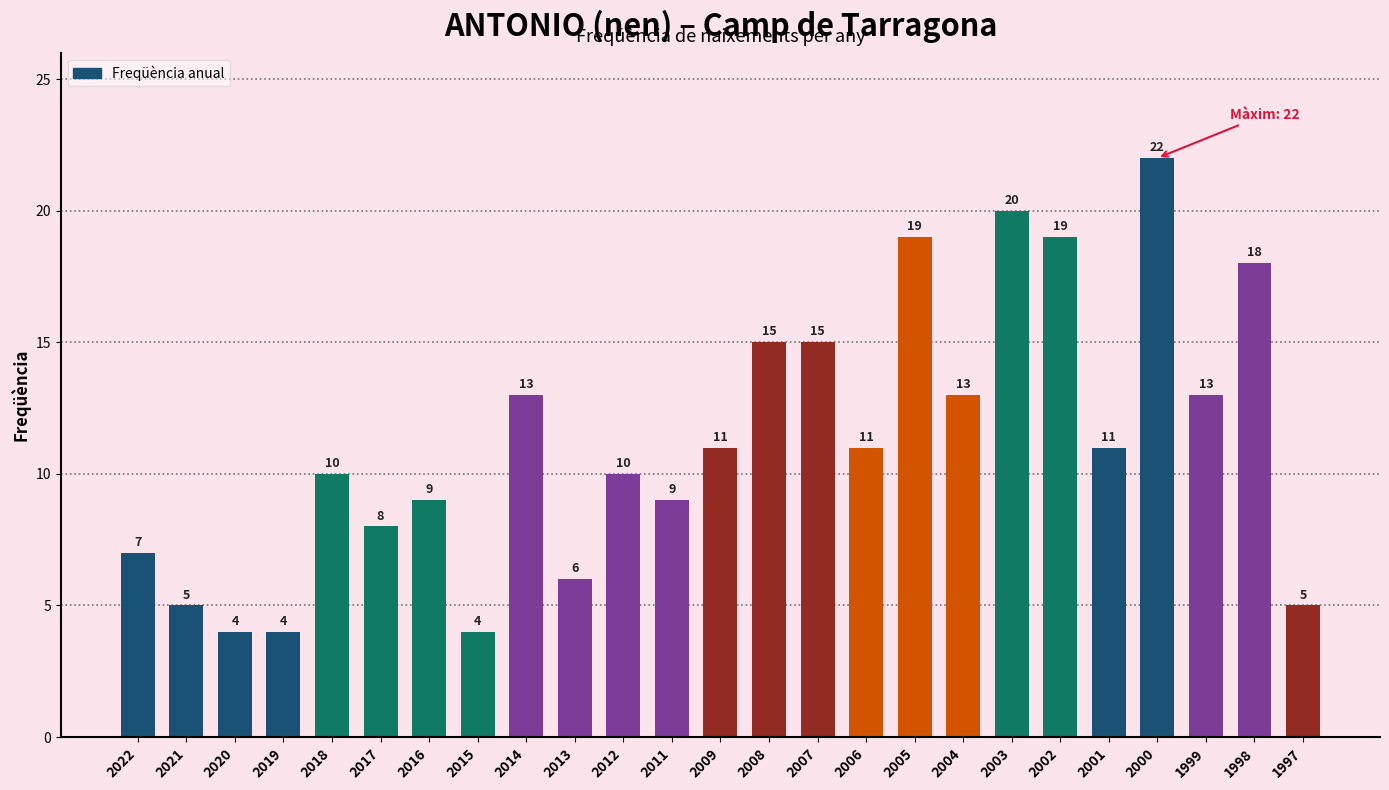

What is the value of the 15th bar from the left?

15